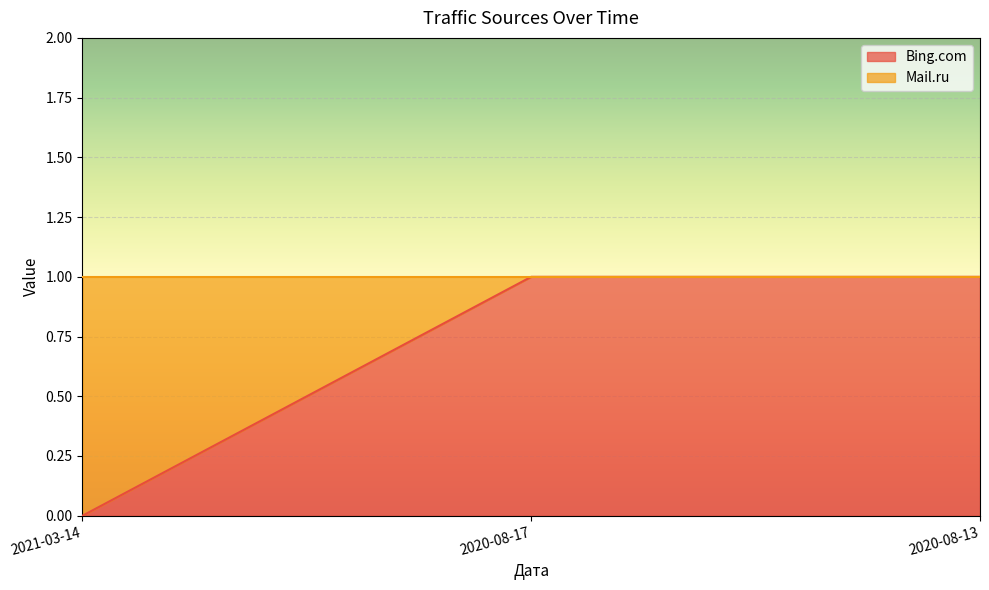

Is it true that the value at 2020-08-17 is 1?

True